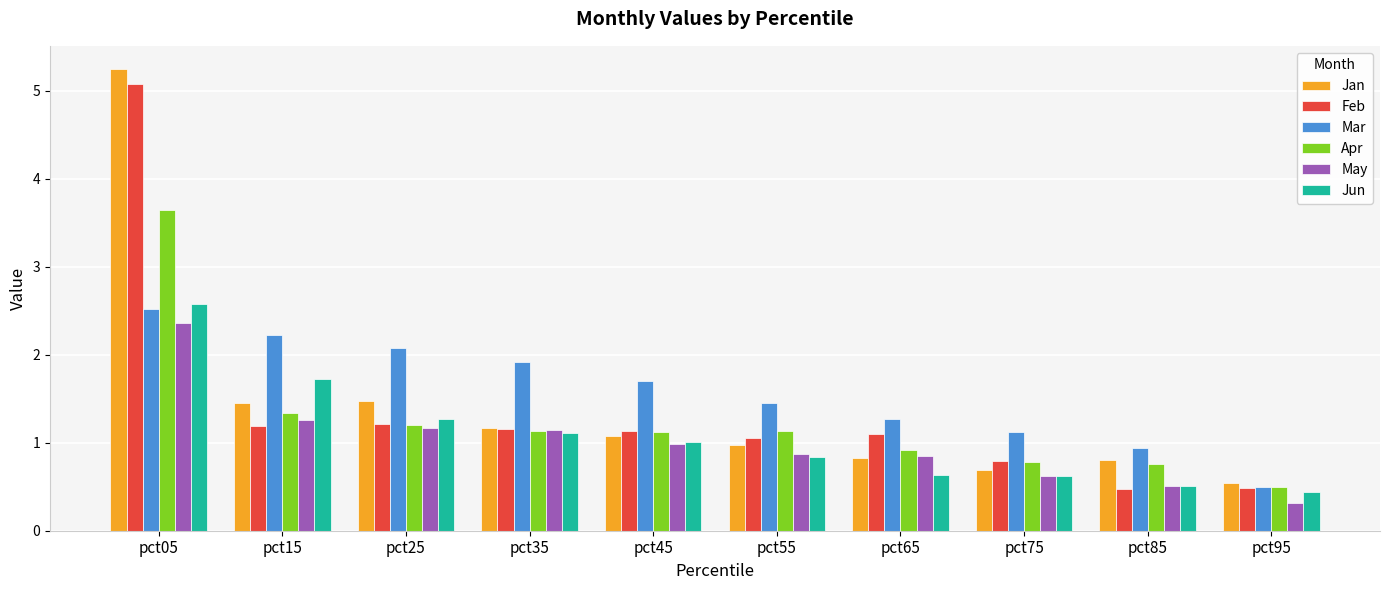

Which series has the widest spread of values?

Jan